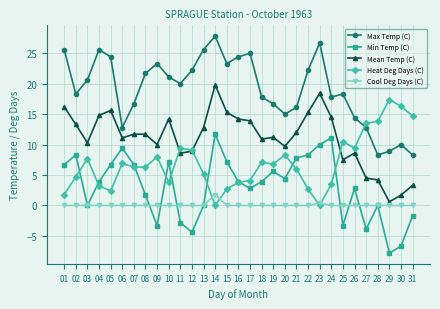

True or false: Max Temp (C) has more than 1 interior local peaks.

True